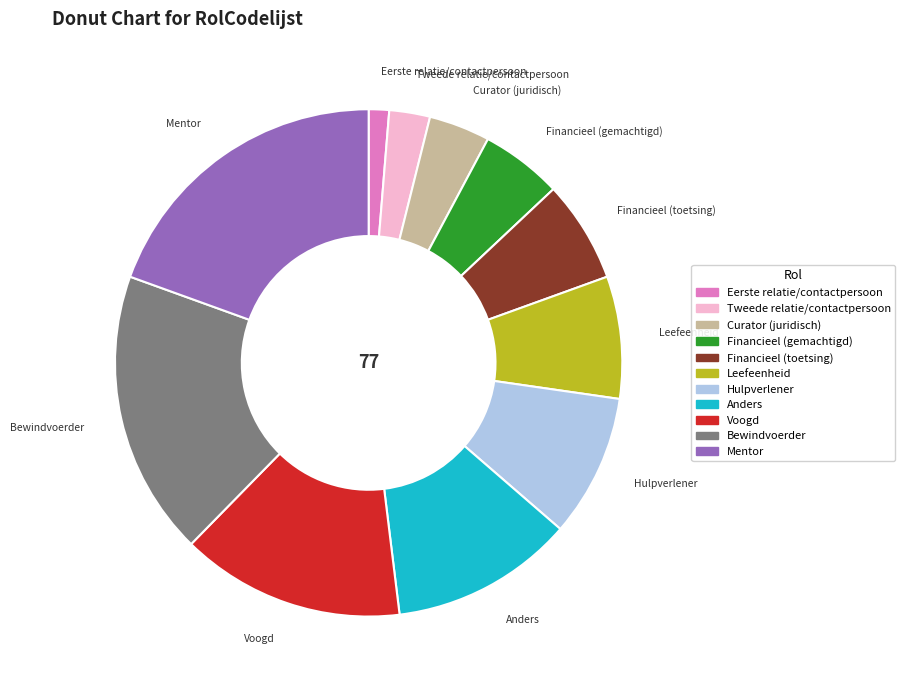

What is the smallest slice in the pie chart?

Eerste relatie/contactpersoon